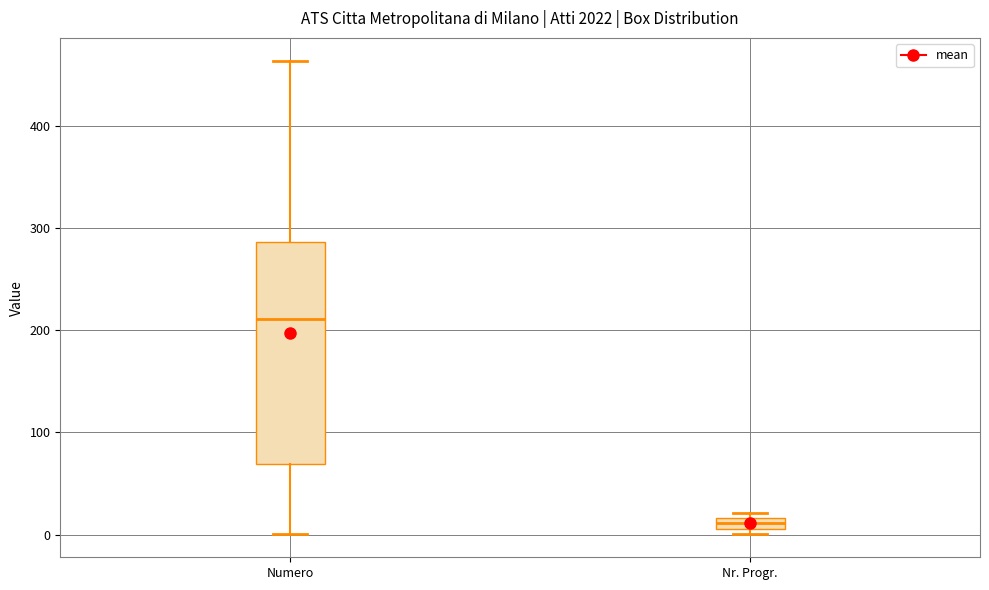

Where is the upper edge of the box for Nr. Progr. on the y-axis? The values are not printed on the chart, so give them approximately, as read against the axis.

20